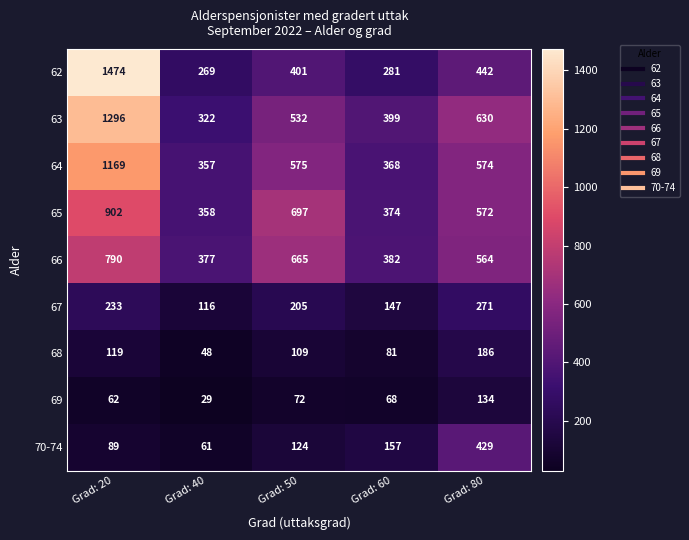

How many categories are shown in the chart?

5